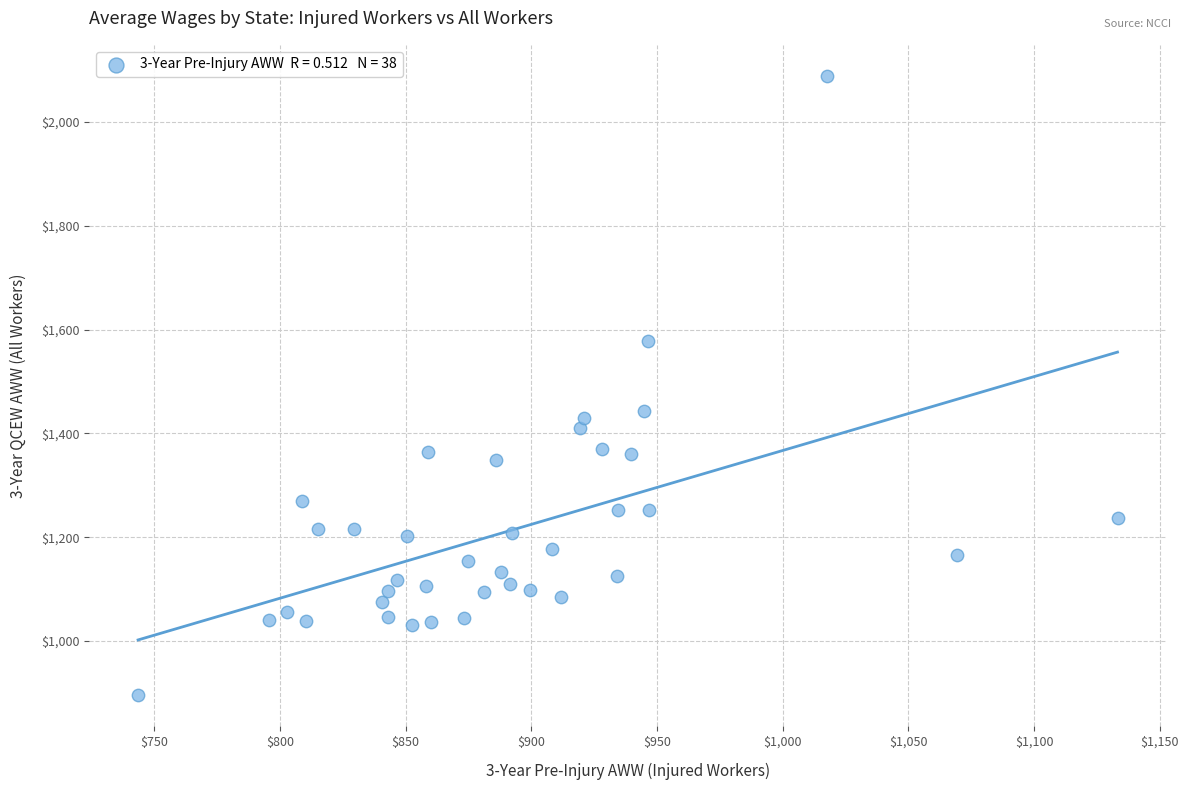

What is the range of Y values (max minus min)?

1193.3